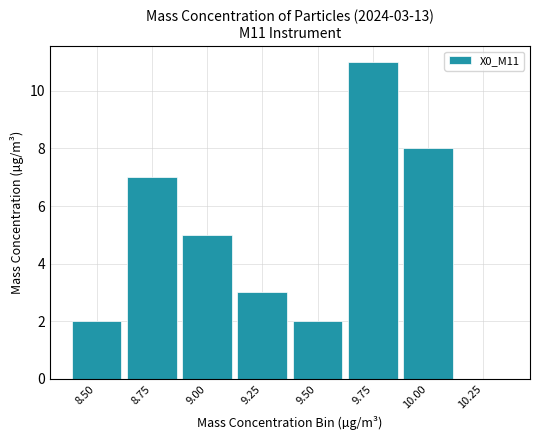

Which has a higher value, 10.00 or 9.25?

10.00